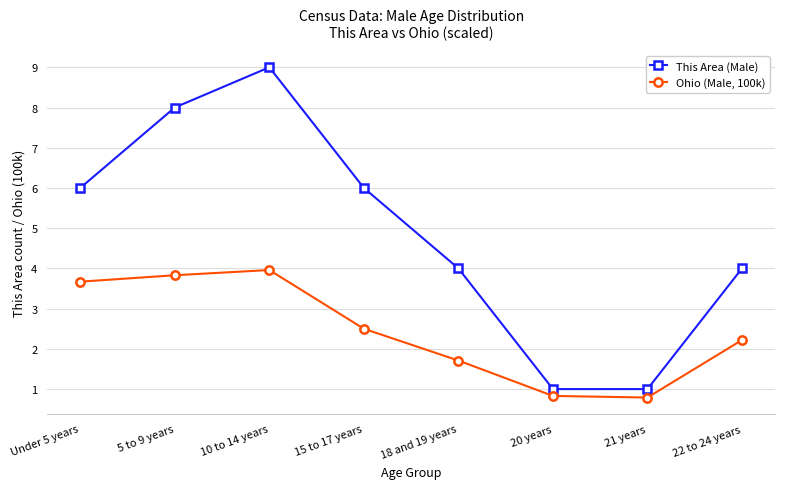

What is the minimum value for This Area (Male)?

1.0